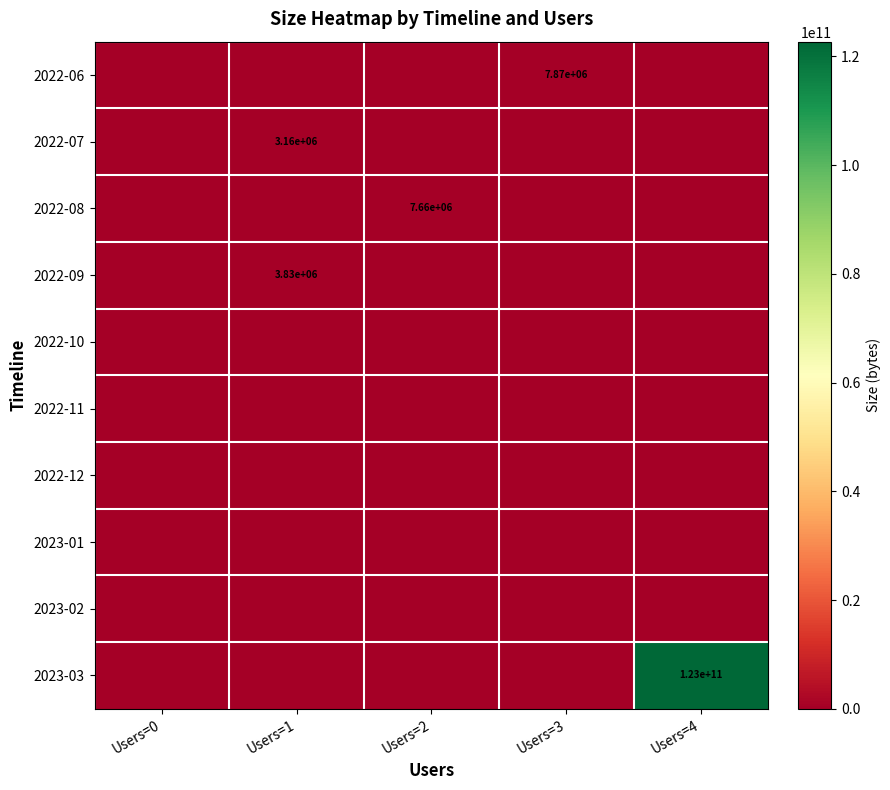

Count the number of data series in this chart.

10